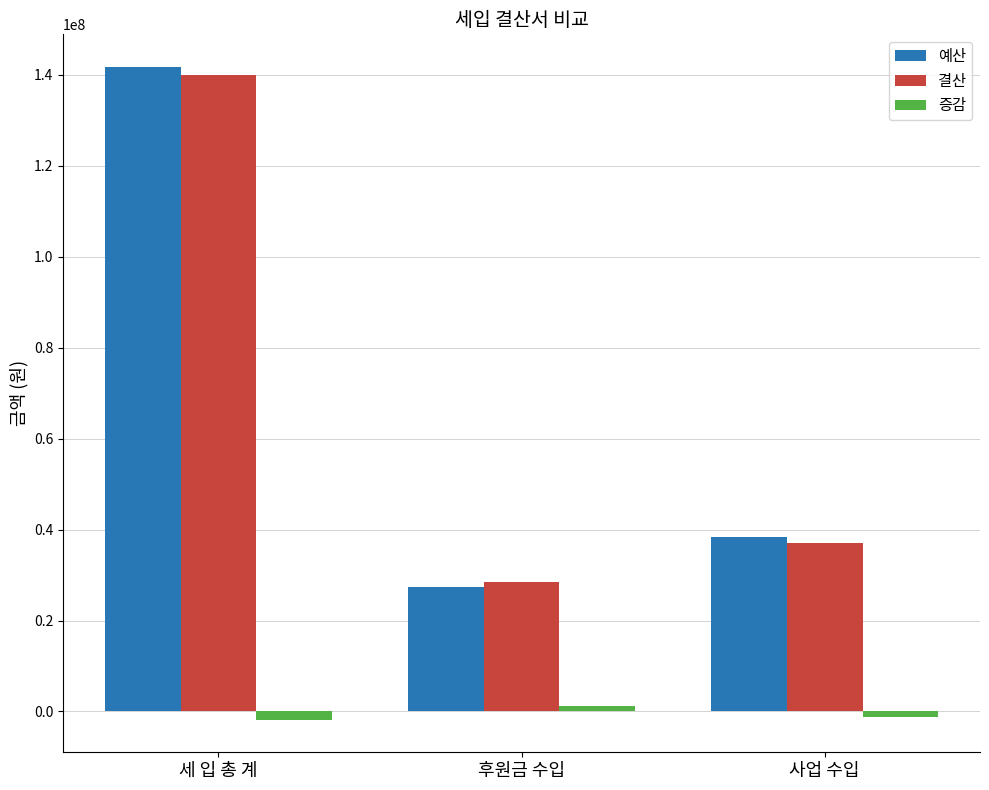

Is the value of 예산 at 후원금 수입 greater than the value of 증감 at 세 입 총 계?

Yes